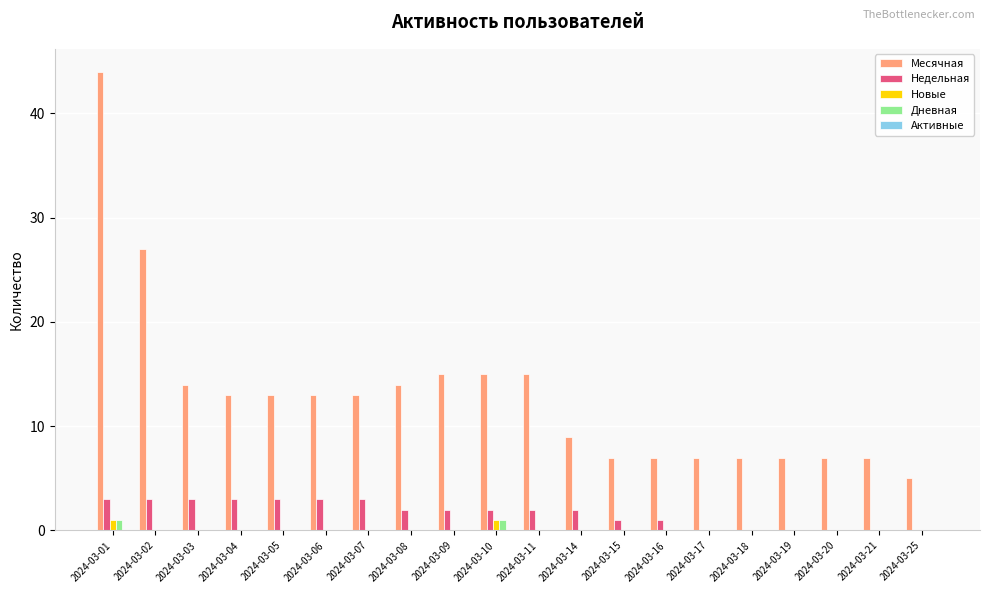

What is the difference between the Месячная values at 2024-03-17 and 2024-03-14?

2